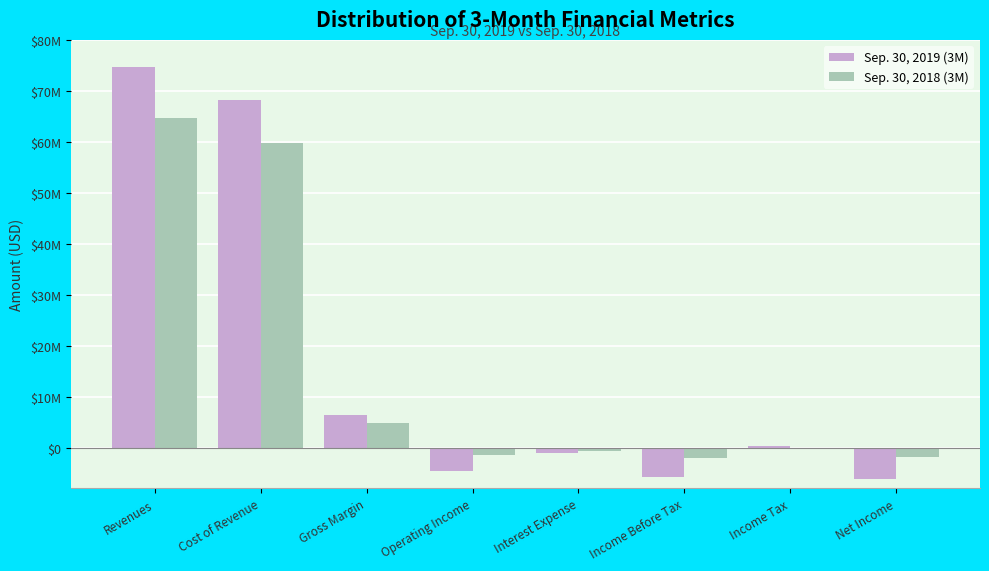

Are the bars horizontal?

No